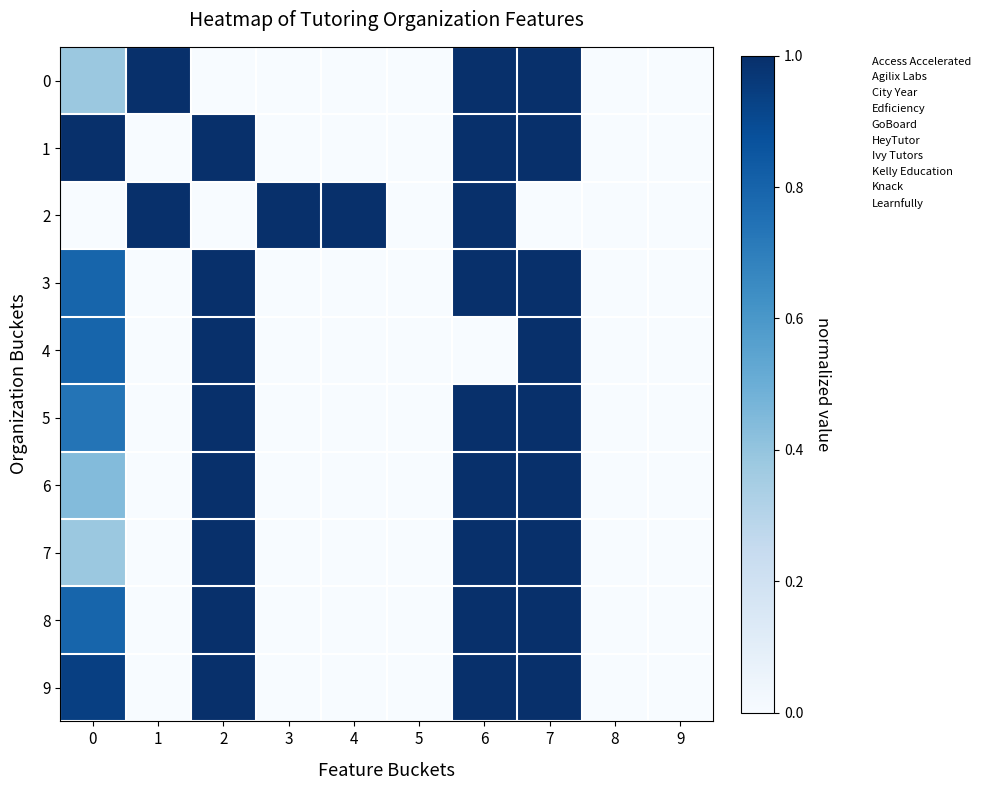

Between 8 and 7, which is larger?

7